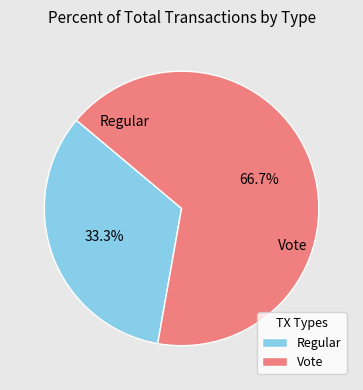

Is there any slice that represents more than half of the pie?

Yes